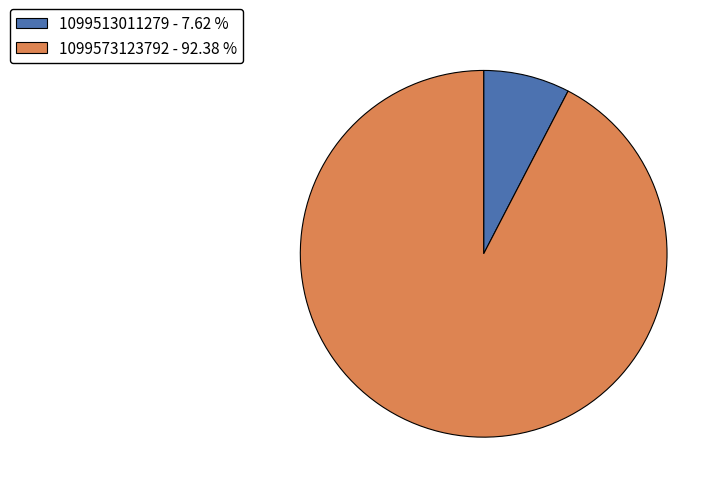

Count the number of slices in the pie.

2